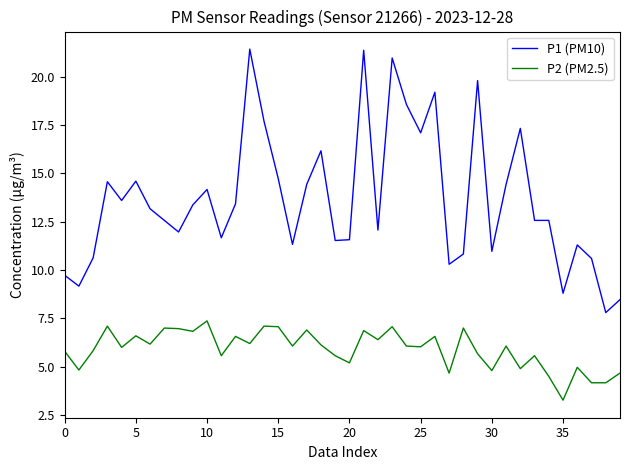

What is the maximum value shown in the chart?

21.4